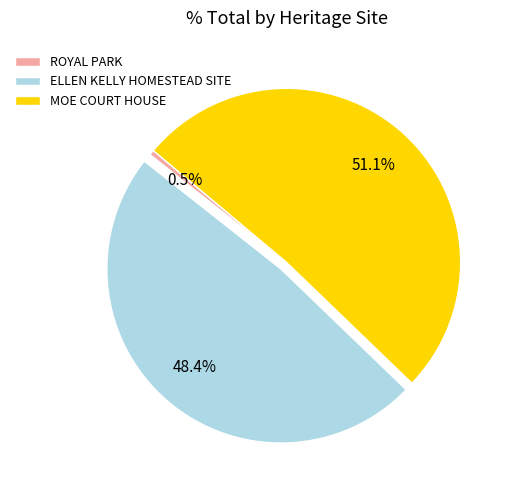

Combined, what portion of the pie is MOE COURT HOUSE and ROYAL PARK?

51.6%